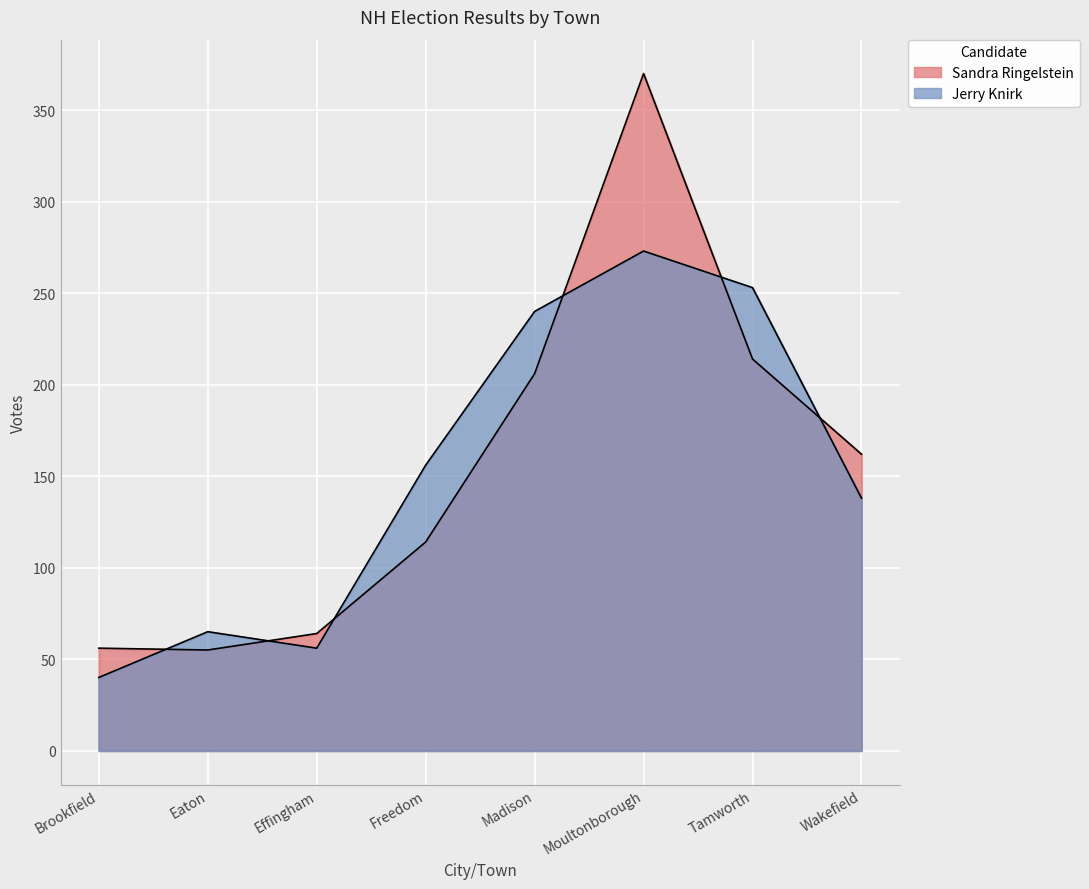

Does the chart display data point markers on the line(s)?

No